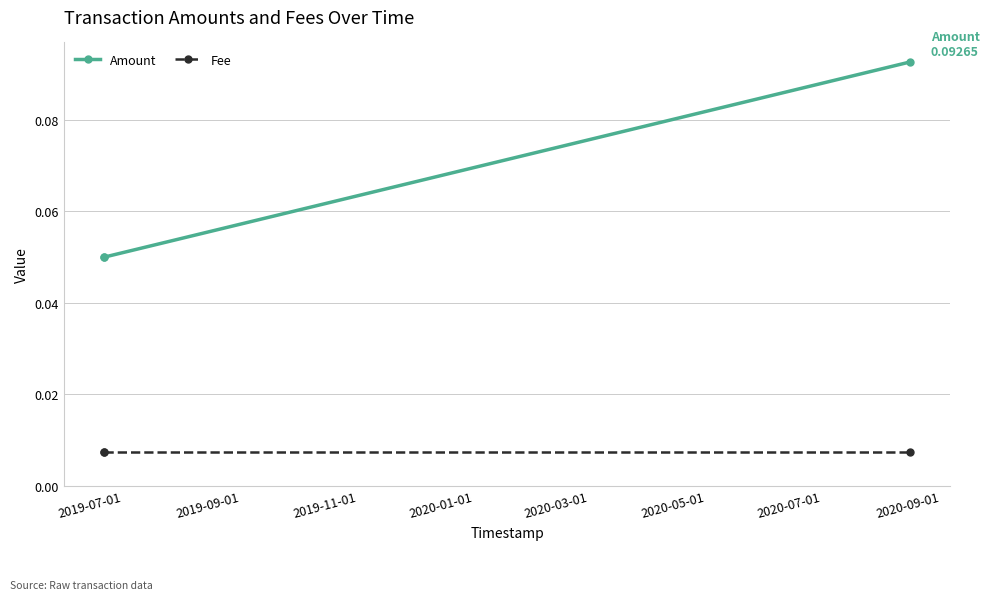

Is this an area chart (filled region under the line)?

No